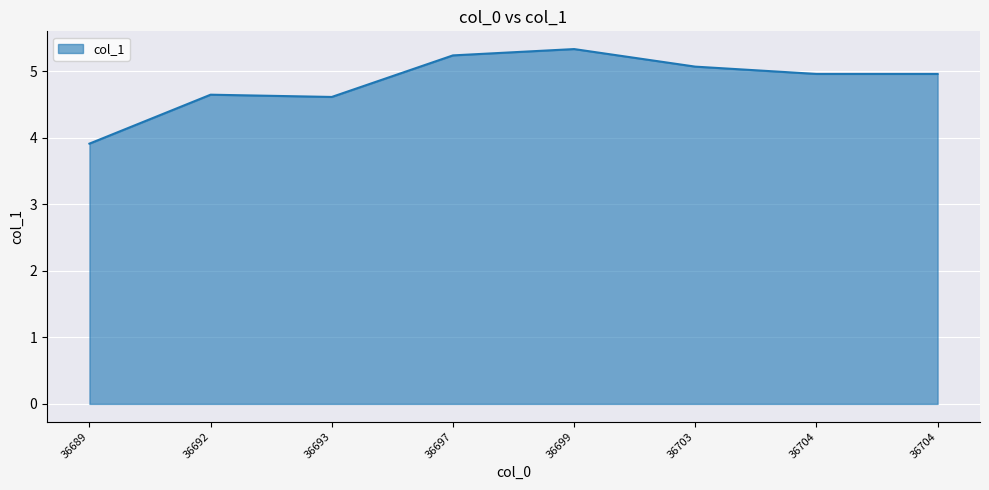

List the labels in order of value, smallest first.

36689, 36693, 36692, 36704, 36704, 36703, 36697, 36699